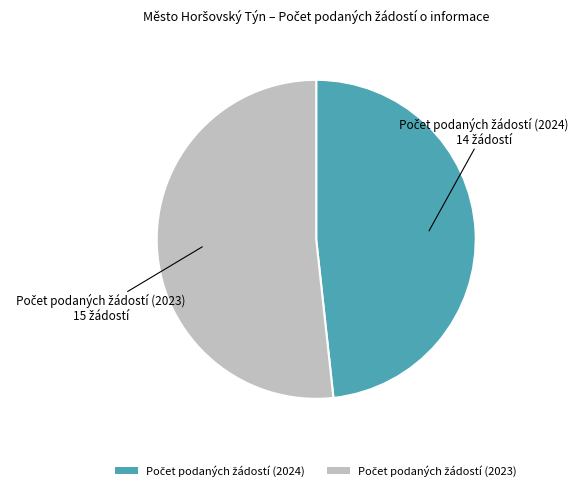

Is there a majority slice in this chart?

Yes